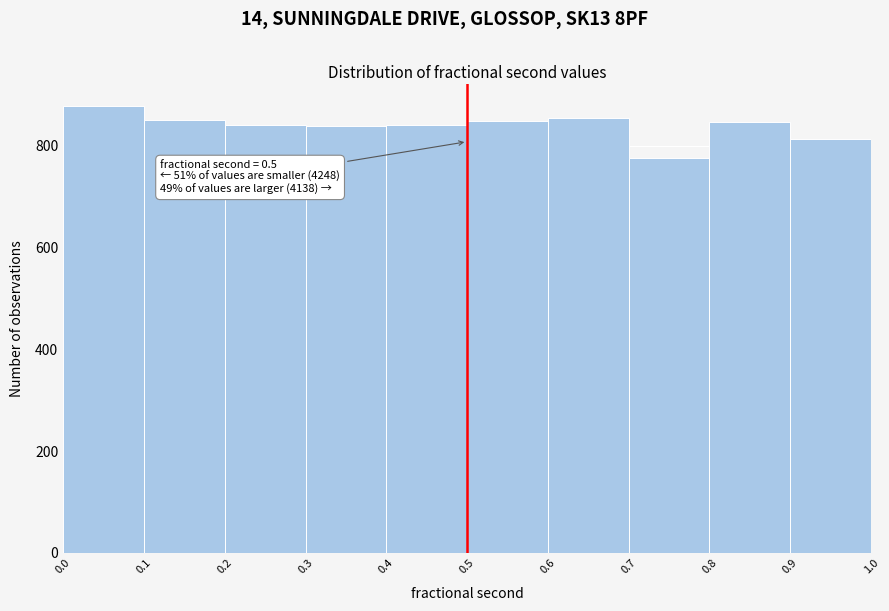

Which range on the x-axis has the tallest bar?

0.0 to 0.1